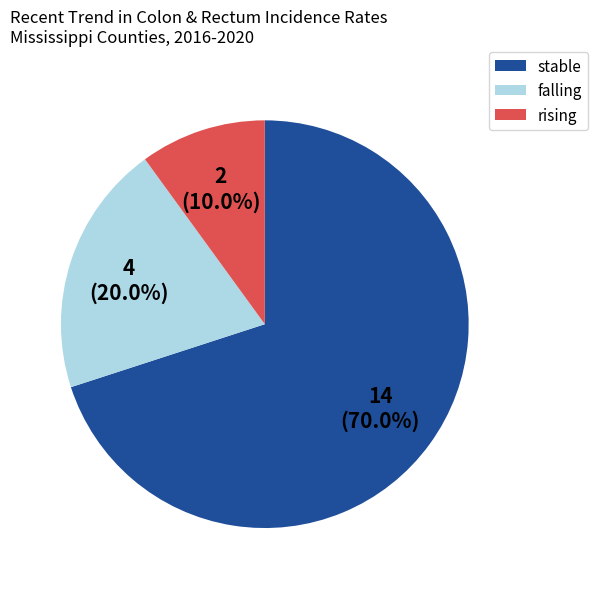

How many segments does this pie chart have?

3